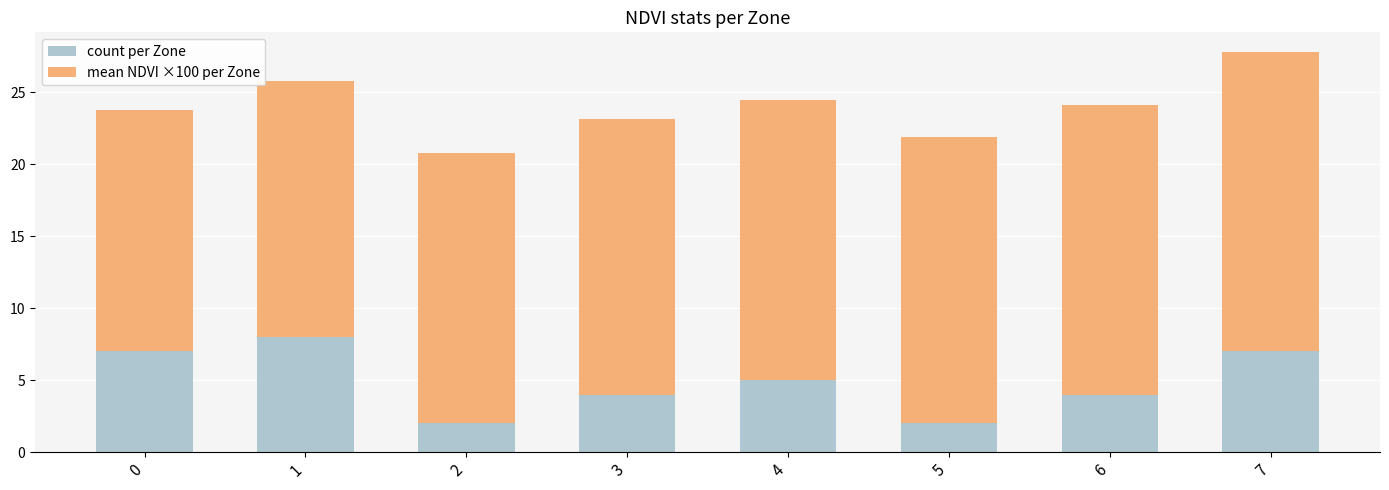

Reading left to right, list the values for the count per Zone series.

0=7.0	1=8.0	2=2.0	3=4.0	4=5.0	5=2.0	6=4.0	7=7.0